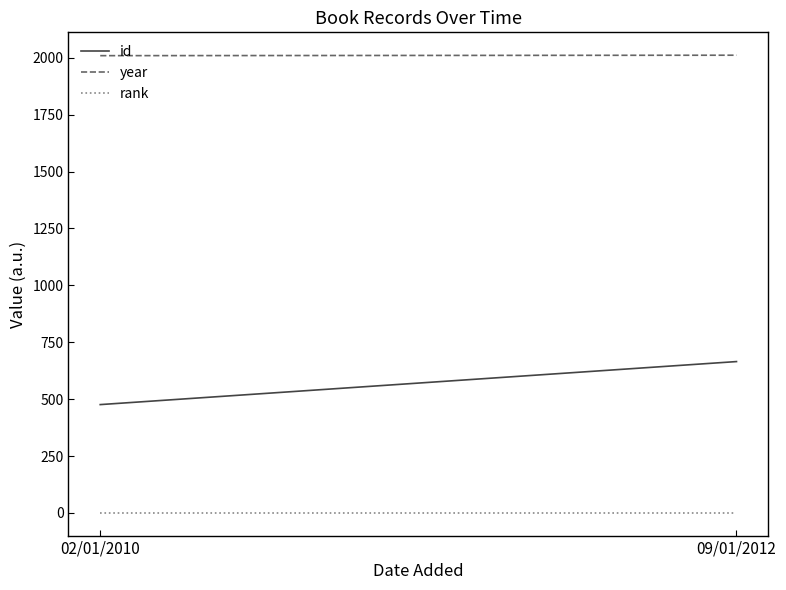

What is the difference between the id values at 02/01/2010 and 09/01/2012?

189